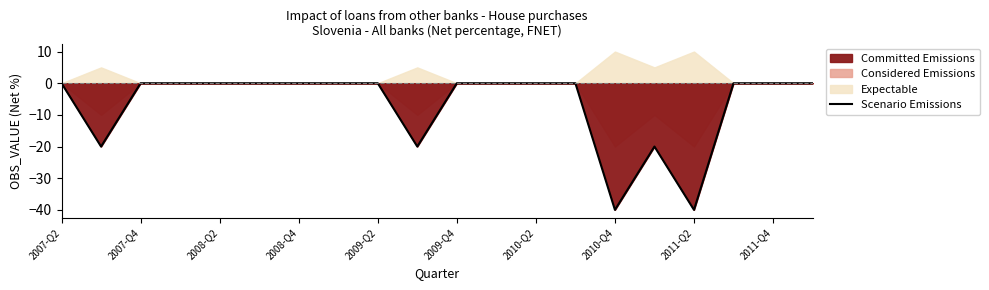

How many lines are shown in the chart?

1